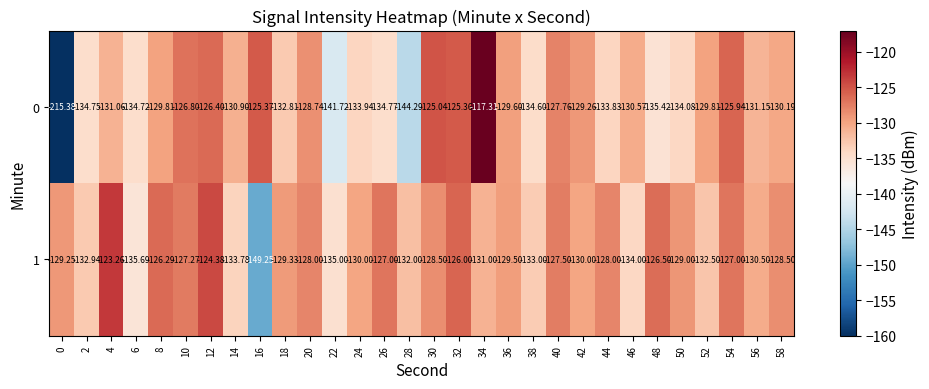

Is the value of 1 at 40 greater than the value of 0 at 38?

Yes